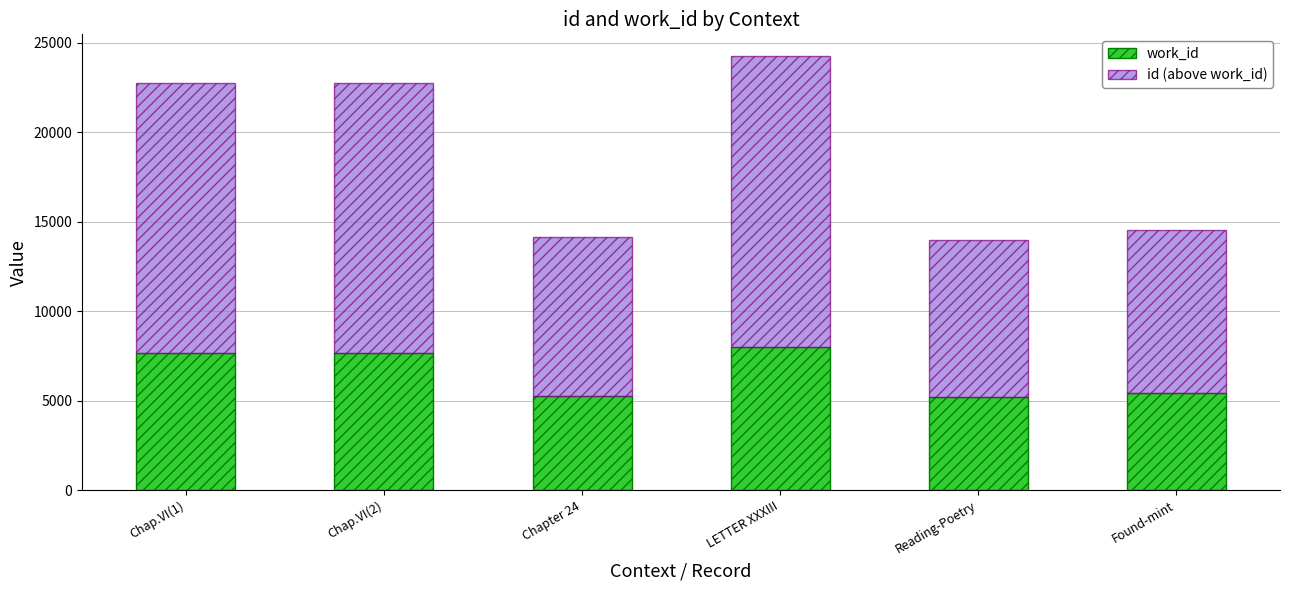

The value of work_id at Reading-Poetry is 5198. True or false?

True